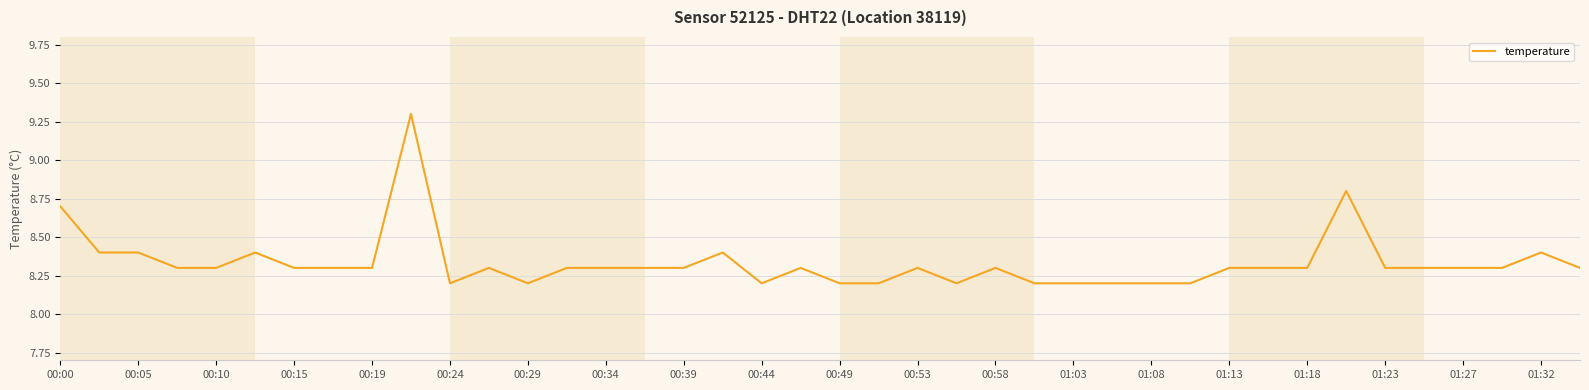

What is the difference between the maximum and minimum values?

1.1